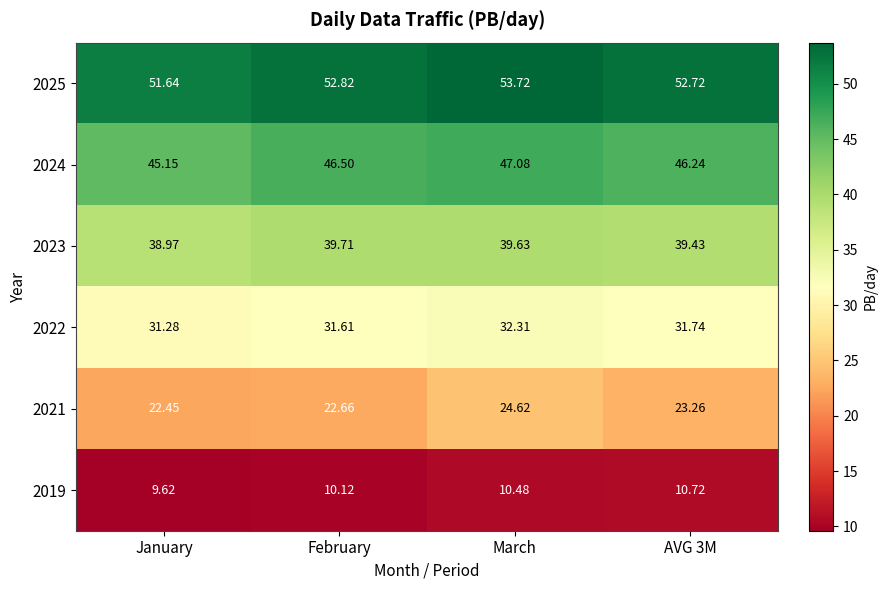

List the series in order of their peak value, lowest first.

2019, 2021, 2022, 2023, 2024, 2025